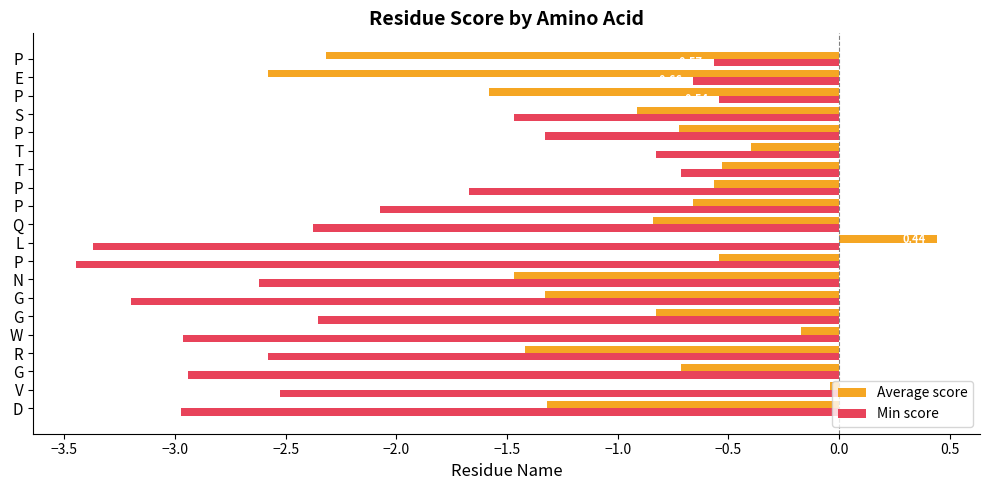

What position from the left is −1.0?

7